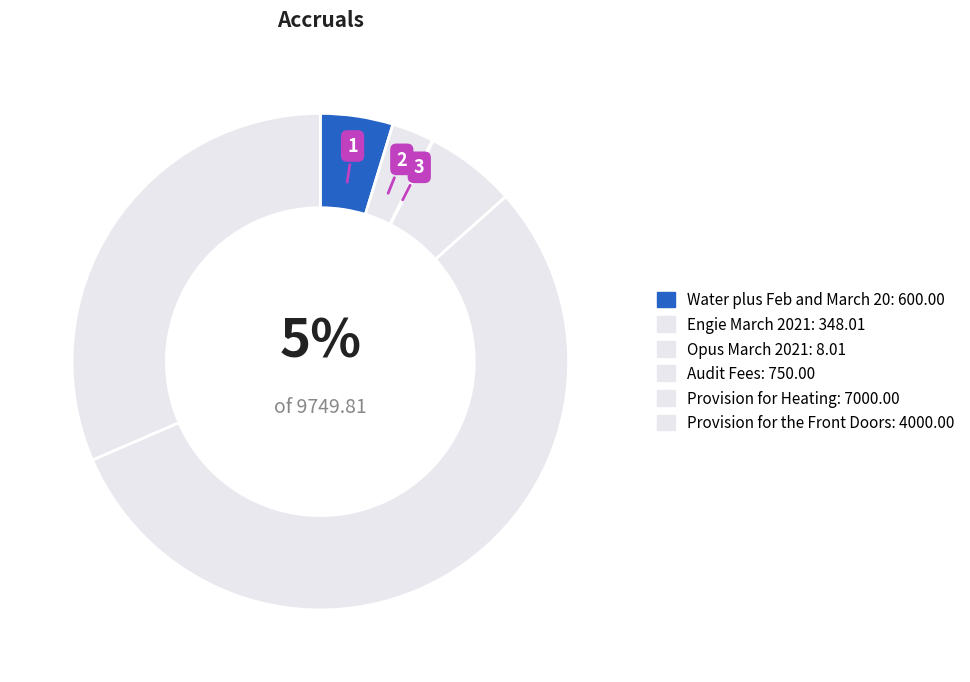

What is the smallest slice in the pie chart?

Opus March 2021